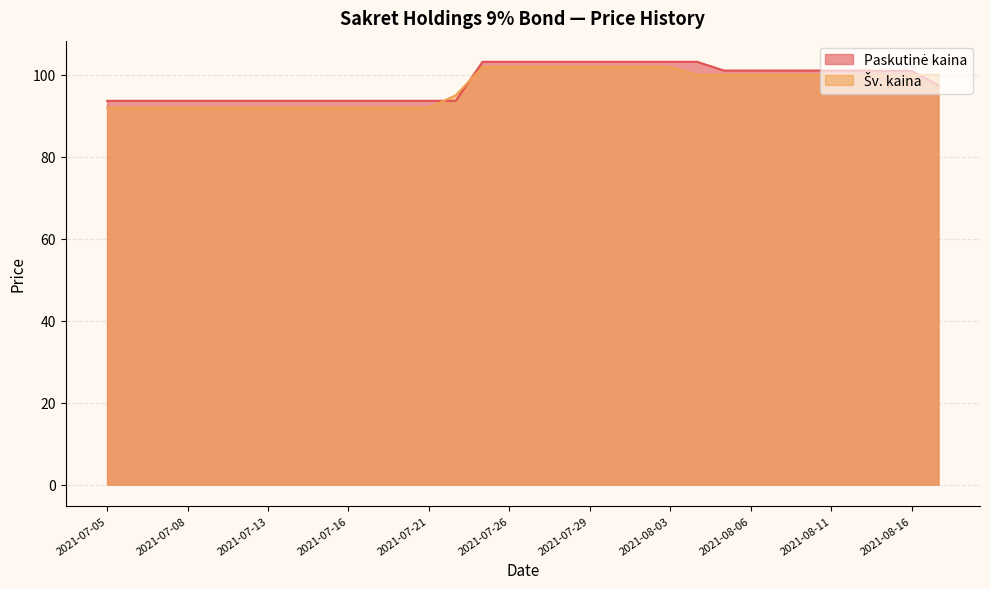

Reading left to right, what are all the values shown in this chart?

Paskutinė kaina: 93.7	93.7	93.7	93.7	93.7	93.7	93.7	93.7	93.7	93.7	93.7	93.7	93.7	93.7	103.2	103.2	103.2	103.2	103.2	103.2	103.2	103.2	103.2	101.0	101.0	101.0	101.0	101.0	101.0	100.9	100.9	97.4
Šv. kaina: 92.0	92.0	92.0	92.0	92.0	92.0	92.0	92.0	92.0	92.0	92.0	92.0	92.0	95.0	101.9	101.9	101.9	101.9	101.9	101.9	101.9	101.9	100.0	100.0	100.0	100.0	100.0	100.0	100.0	100.0	100.0	100.0